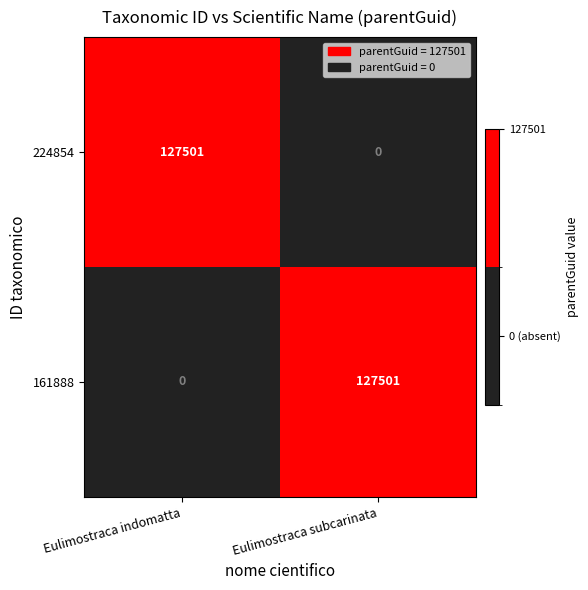

How many values in the 224854 series are below 127501?

1